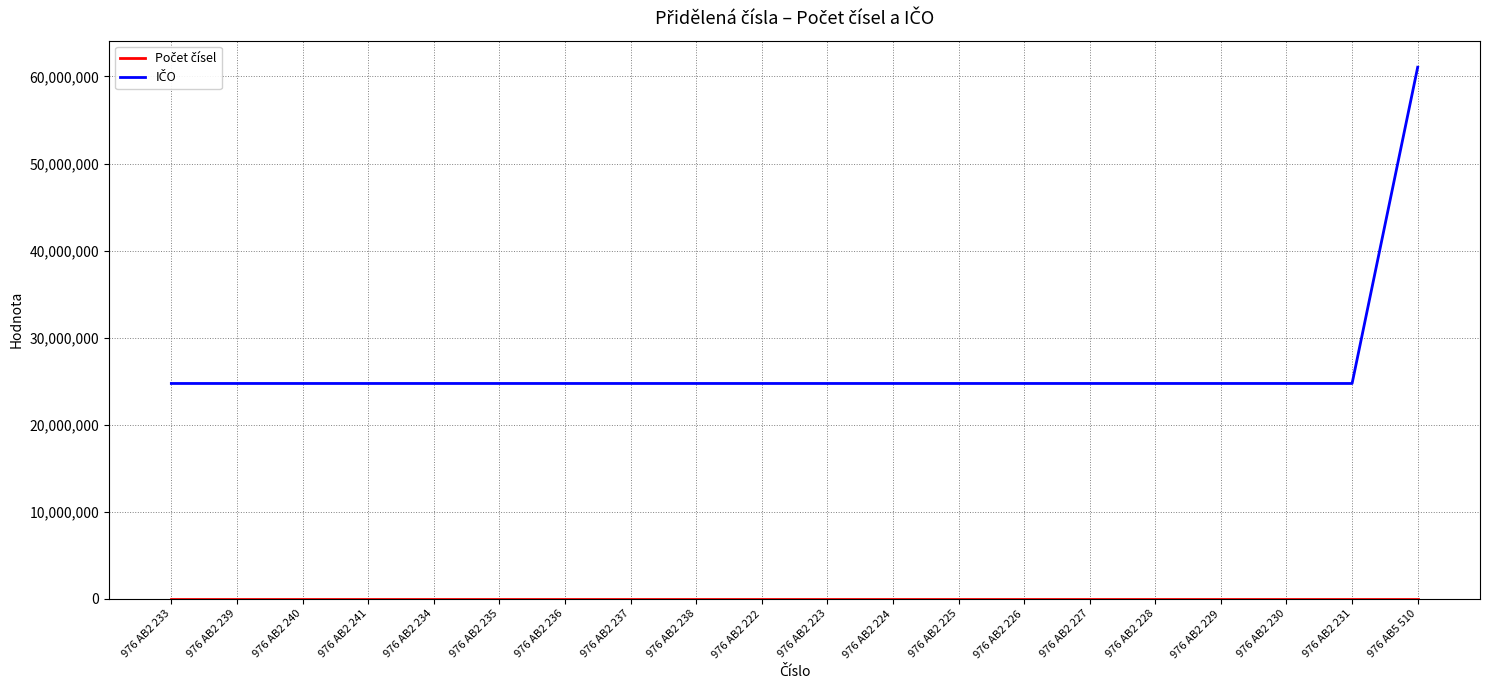

Which category has the highest value across all series?

976 AB5 510